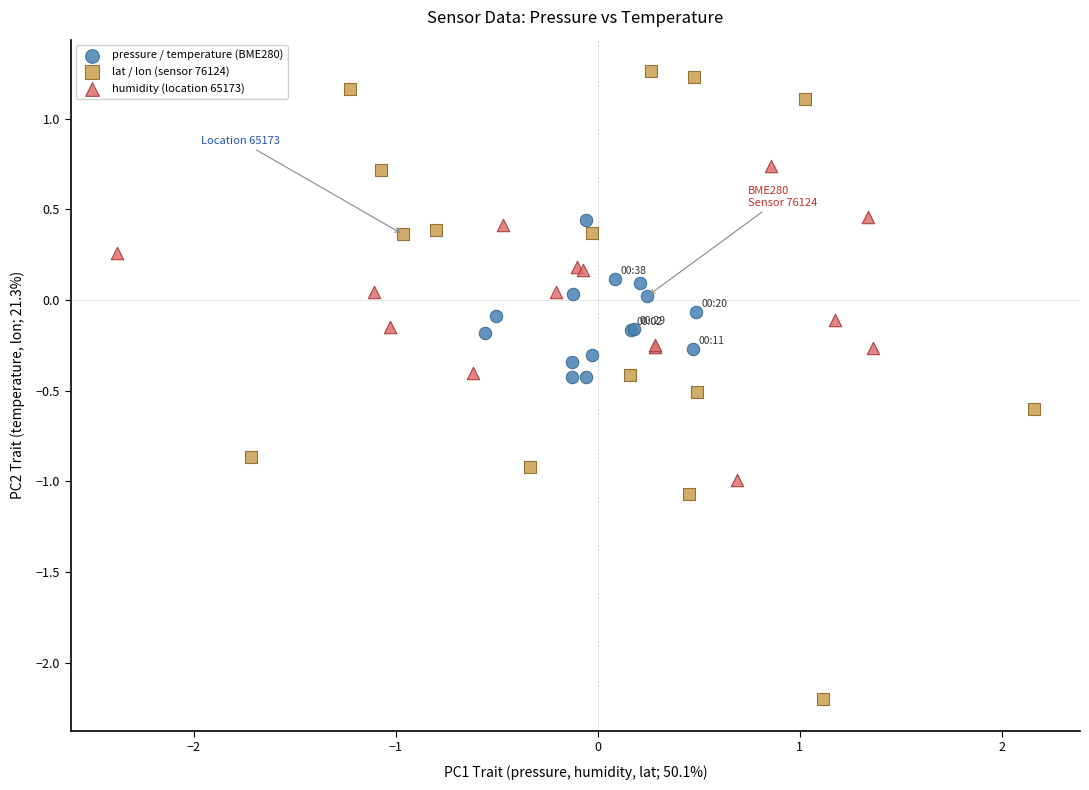

Which series has the widest spread of Y values?

lat / lon (sensor 76124)